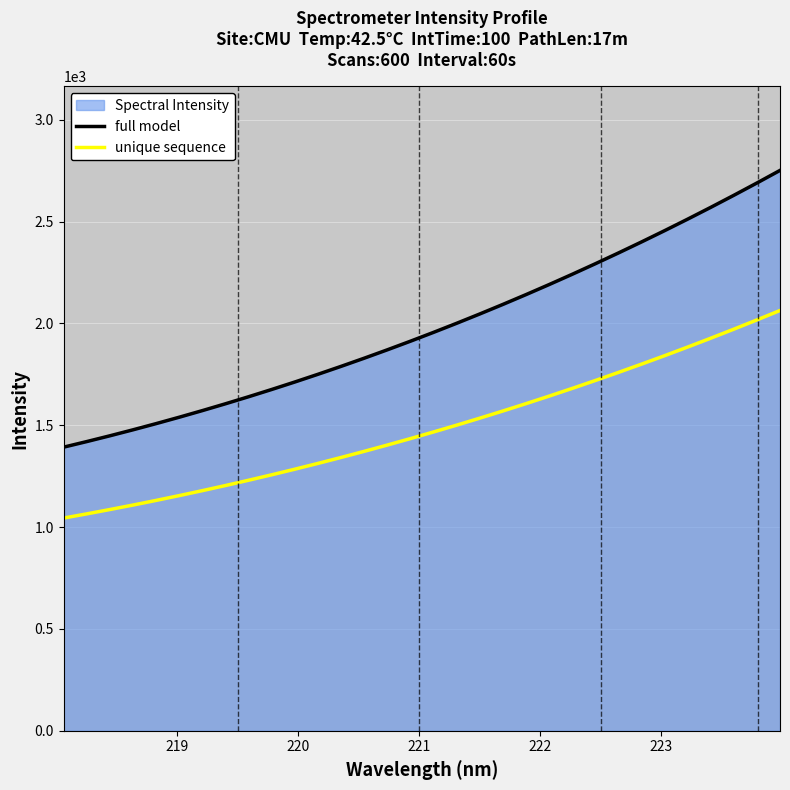

What is the greatest value displayed?

2751.2